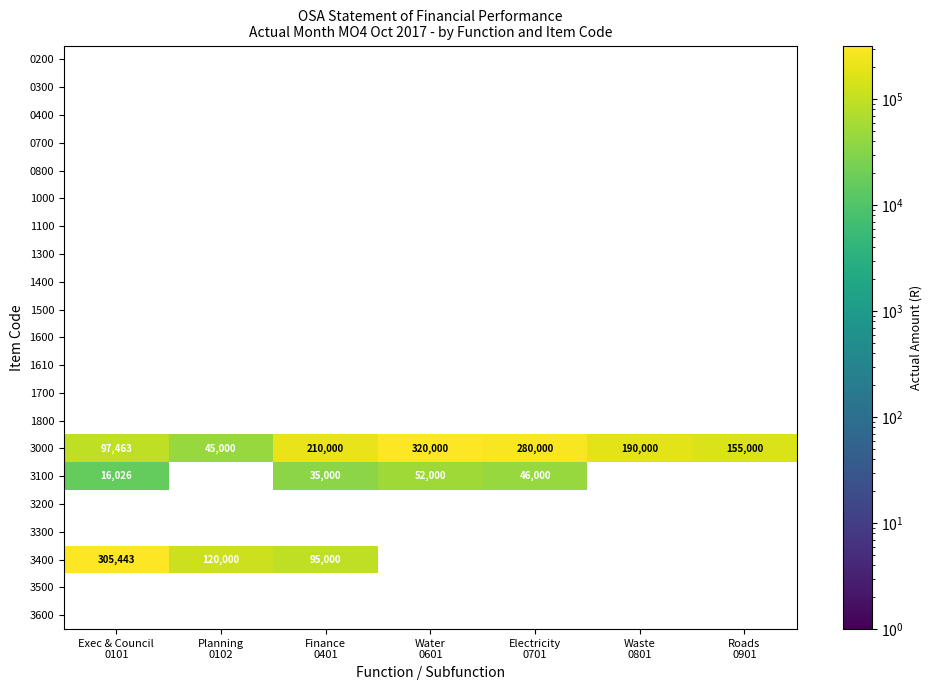

Between Water 0601 and Electricity 0701, which series saw the biggest shift?

3000